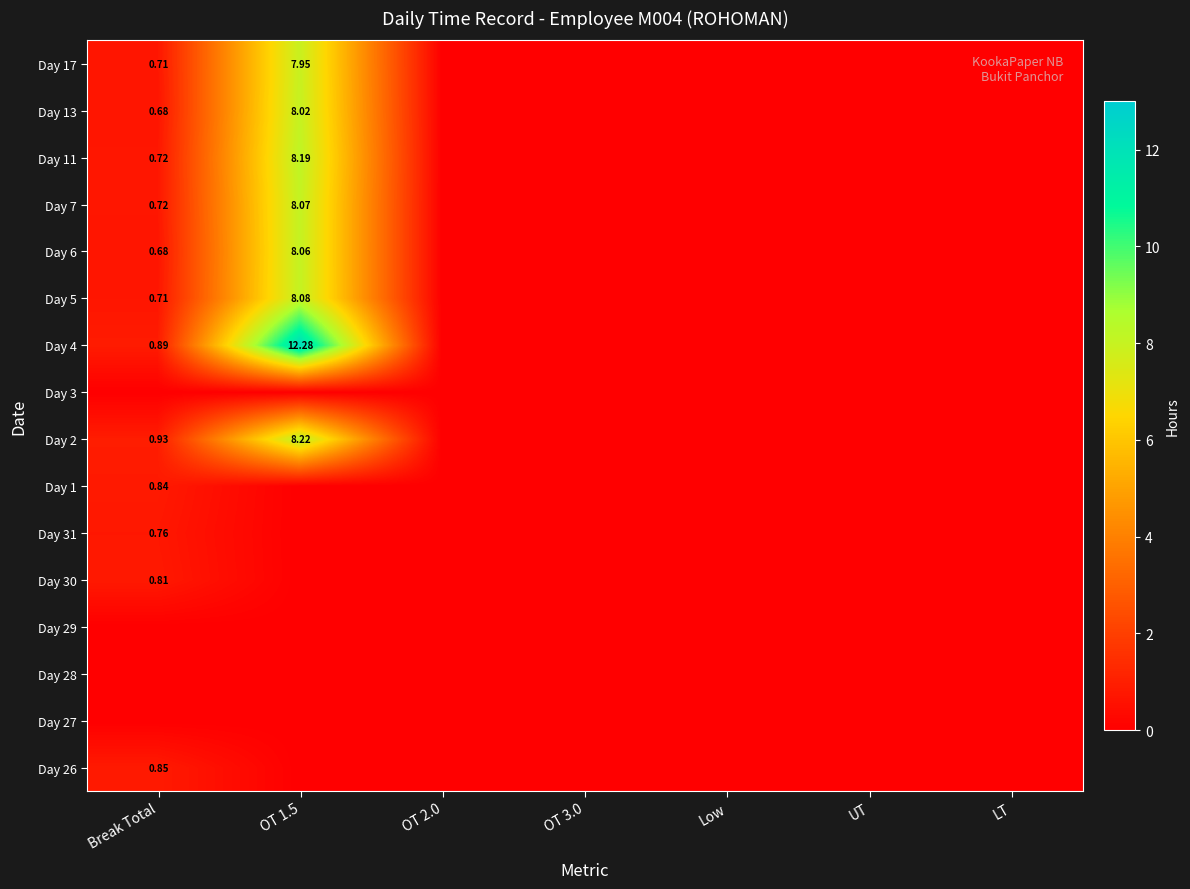

Is the value of Day 2 at Break Total greater than the value of Day 17 at OT 1.5?

No